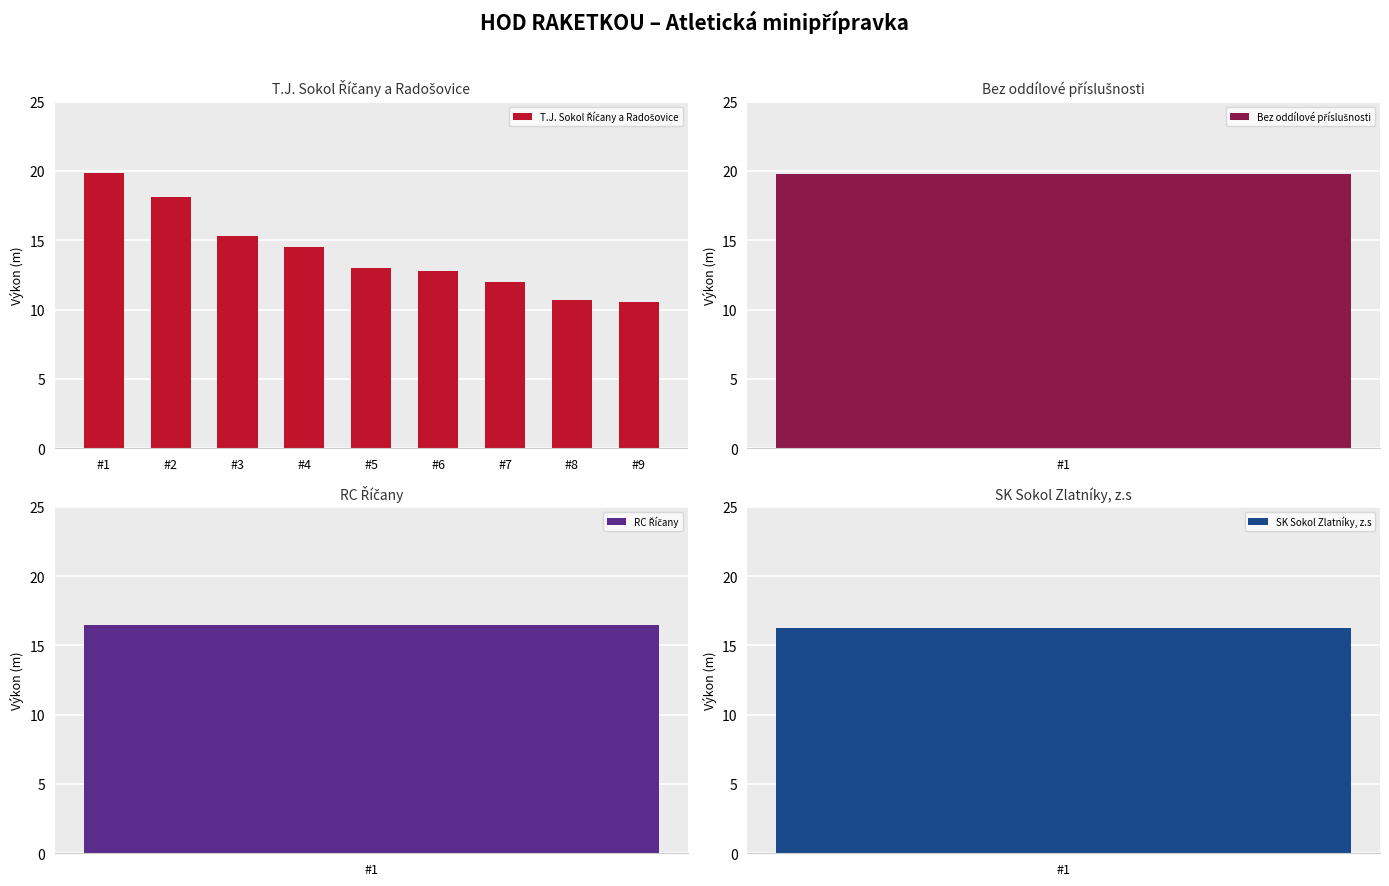

What is the sum of the values at #5 and #1?

32.9